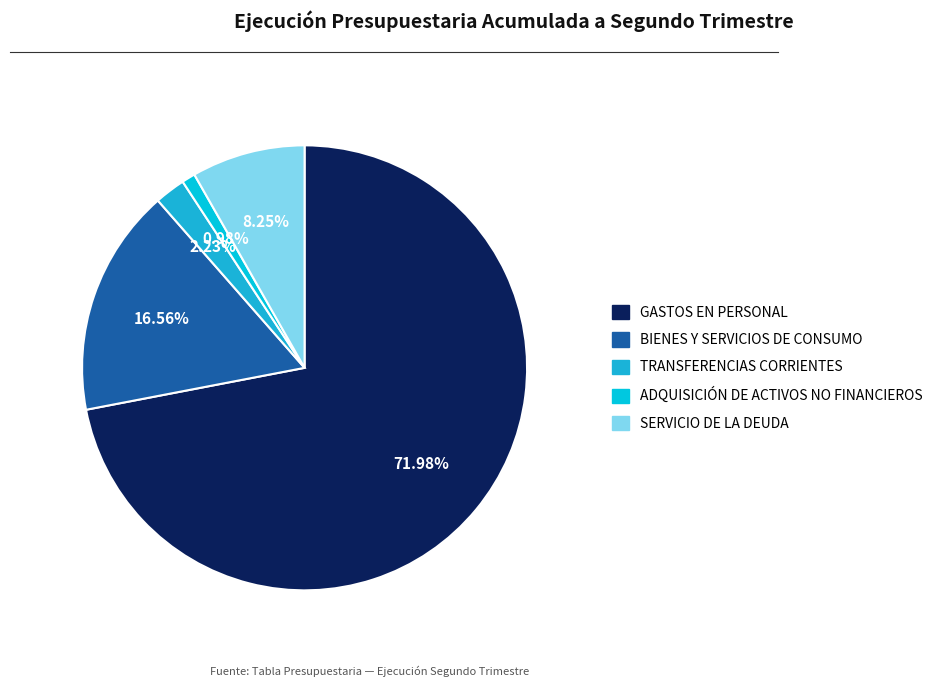

Which category has the smallest portion of the pie?

ADQUISICIÓN DE ACTIVOS NO FINANCIEROS